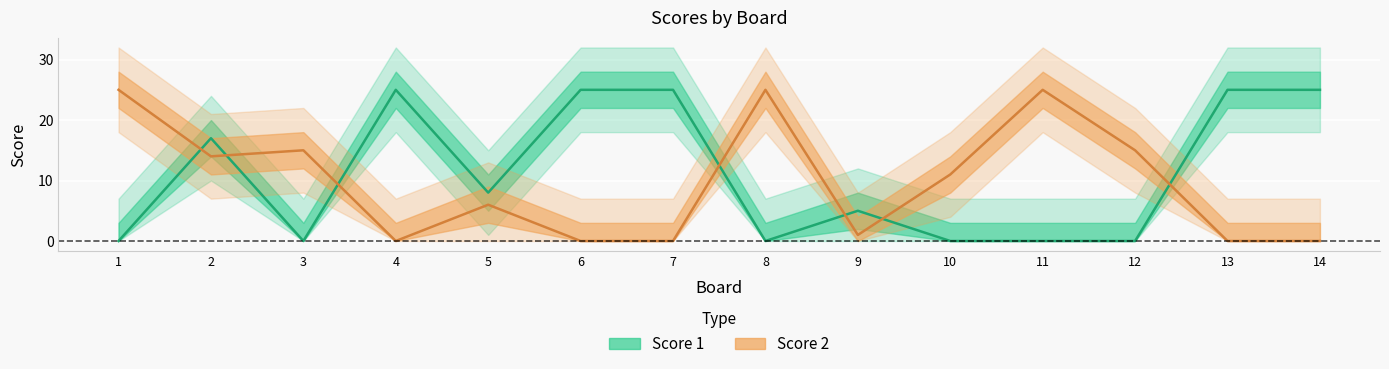

True or false: Score 1 has more than 1 interior local peaks.

True